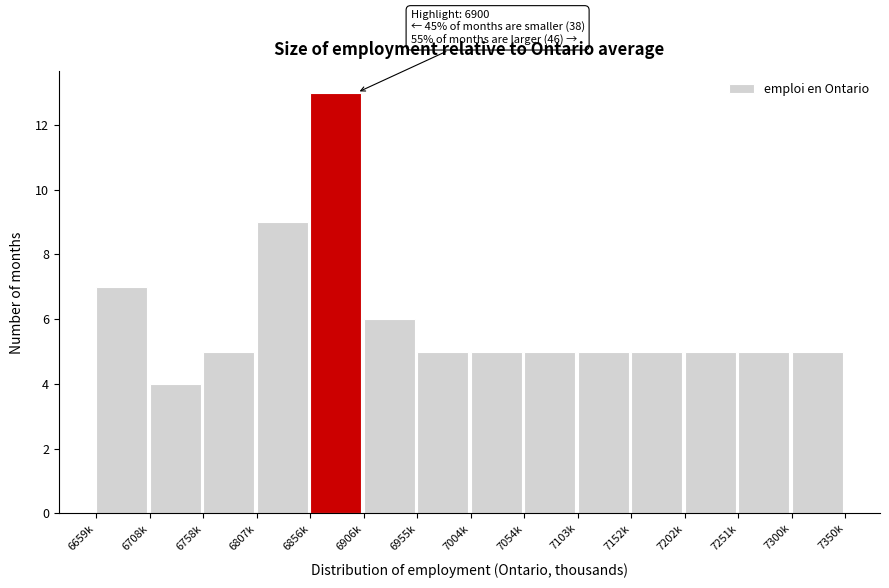

Reading left to right, extract all data points from this chart.

7	4	5	9	13	6	5	5	5	5	5	5	5	5